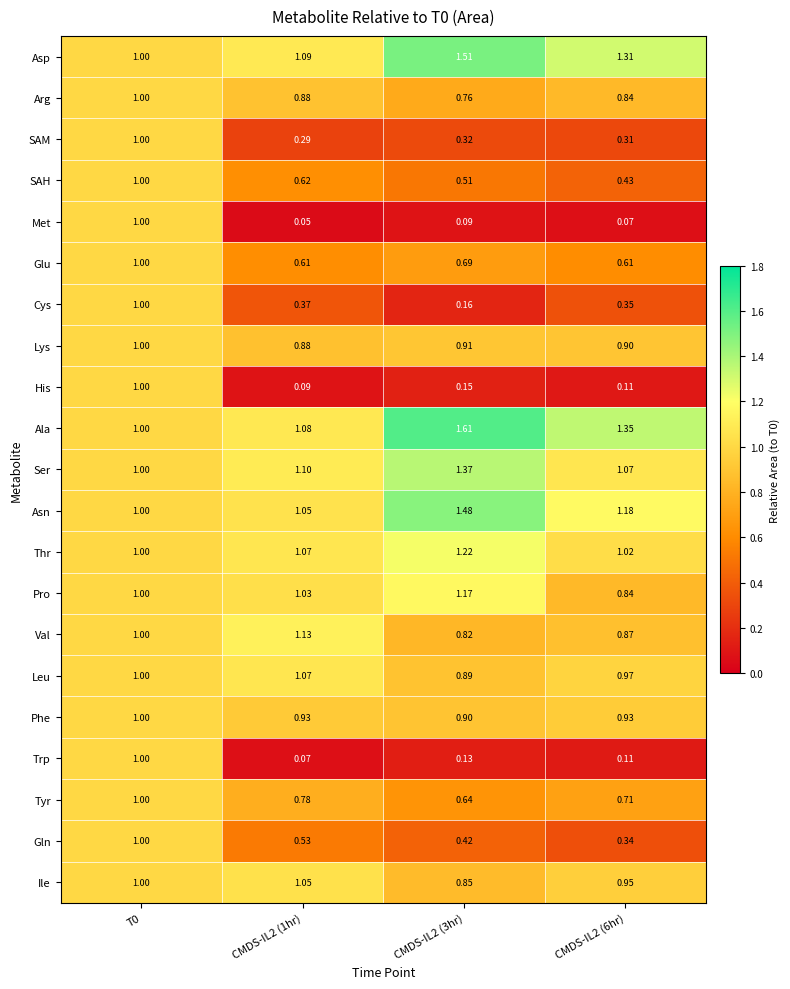

Which series has the widest spread of values?

Met